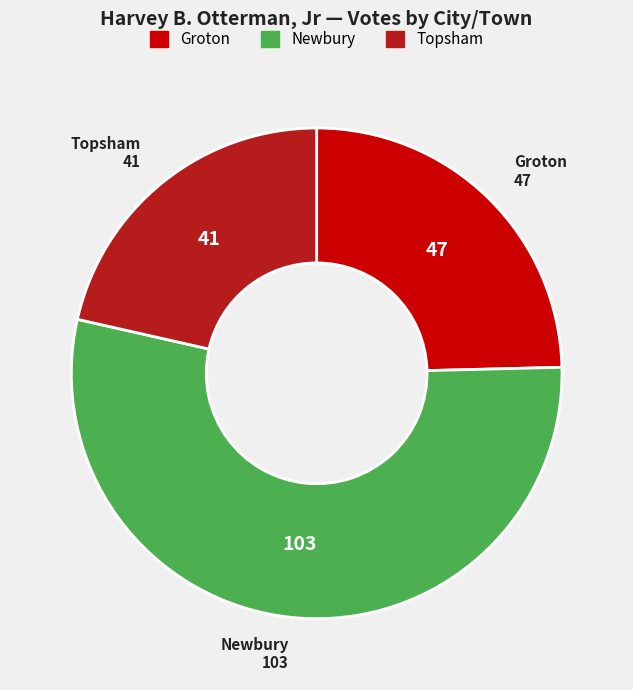

True or false: Groton accounts for 30% of the total.

False